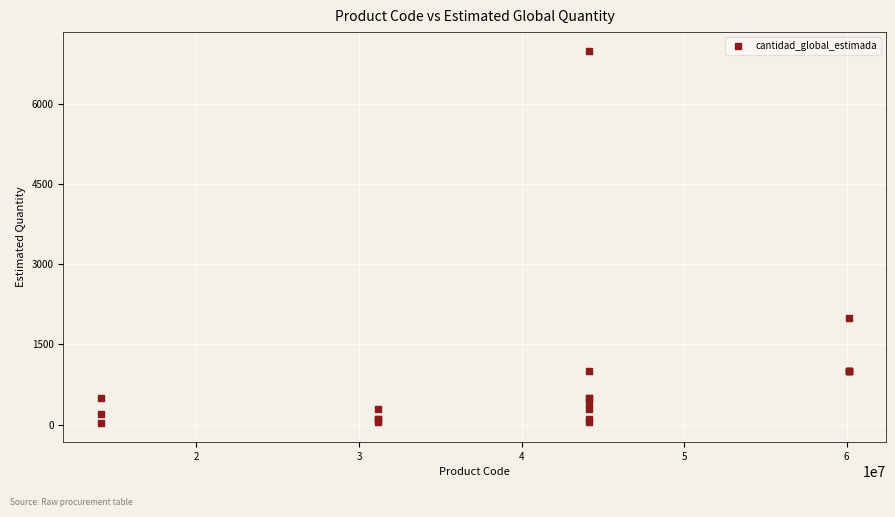

What Y value in the scatter plot is closest to 3510?

2000